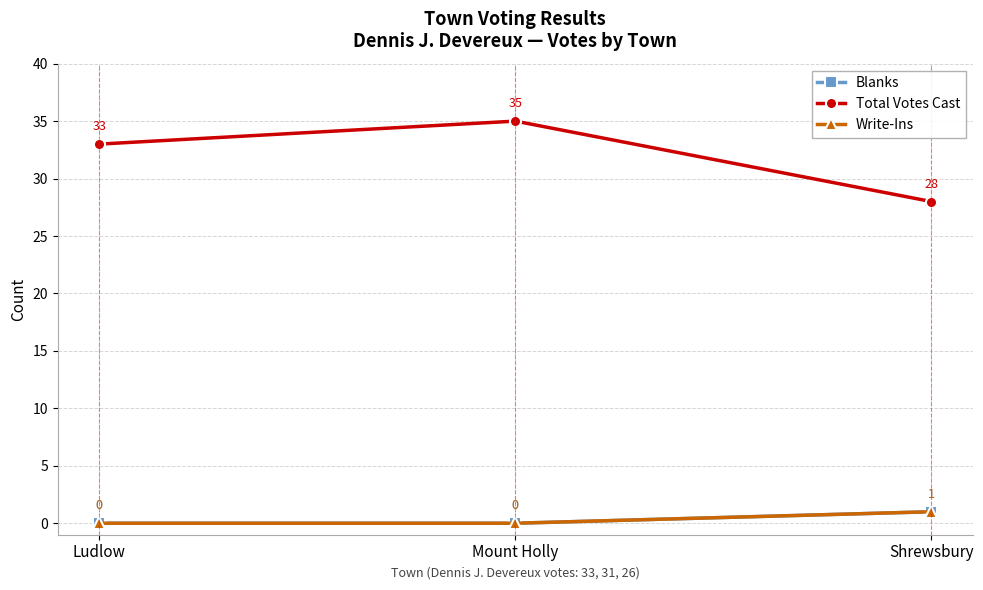

Which series changed the most between Mount Holly and Shrewsbury?

Total Votes Cast